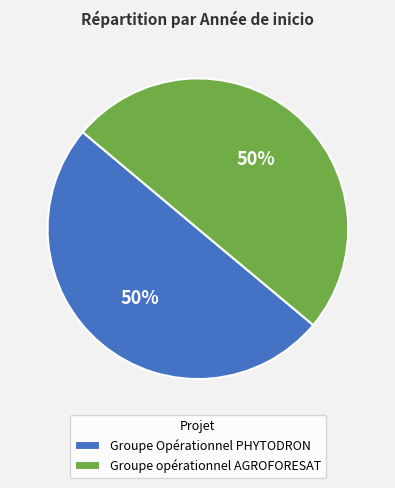

To the nearest percent, what is the average slice percentage?

50%